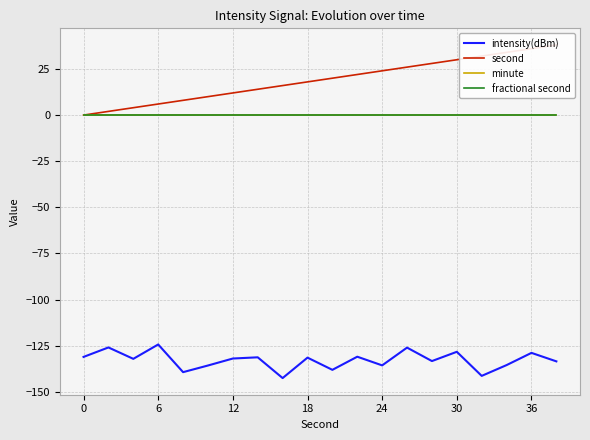

How many data points in intensity(dBm) are less than -131?

14